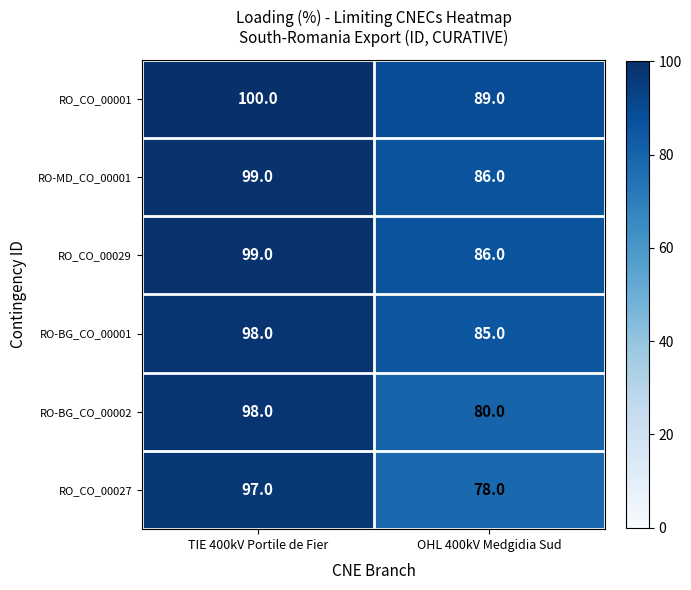

What is the greatest value displayed?

100